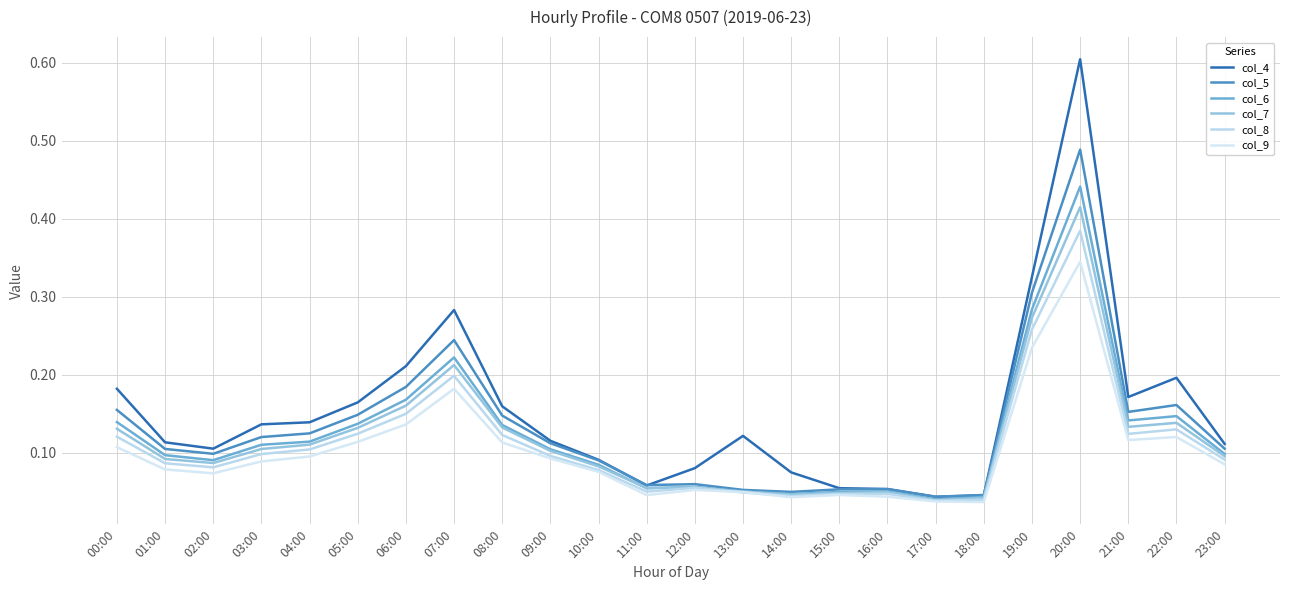

True or false: col_6 and col_5 cross at least once.

False